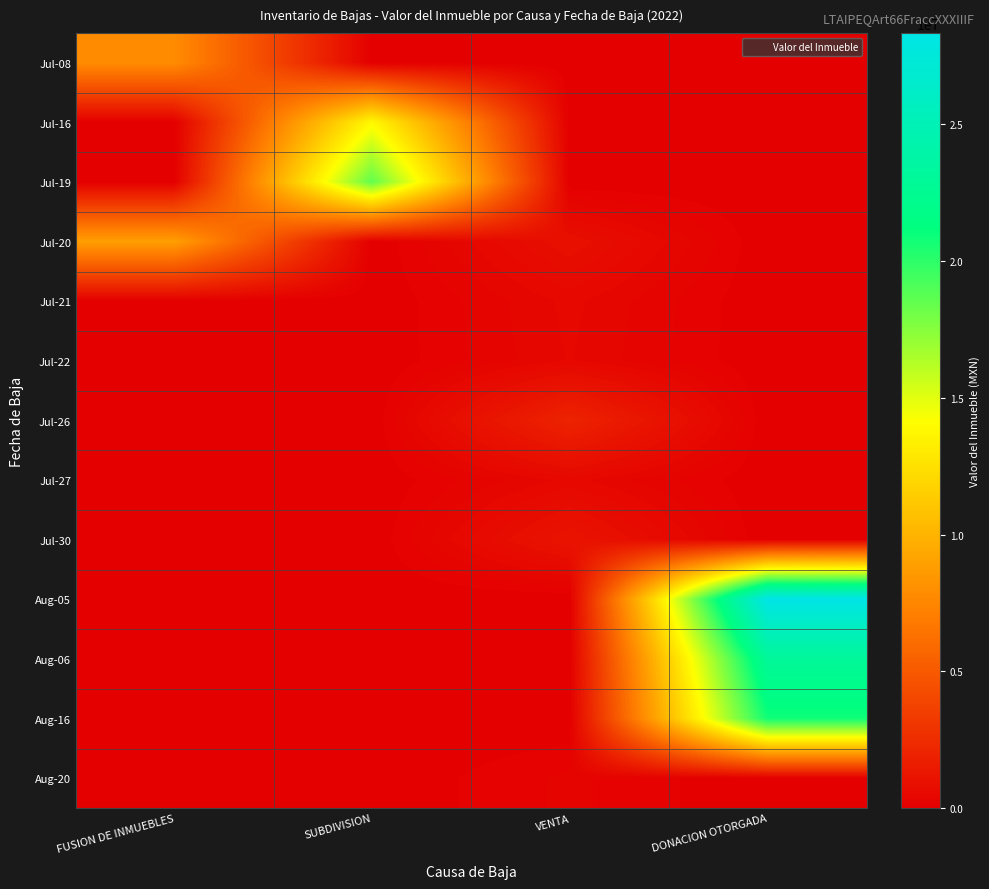

How many distinct data groups are displayed?

13